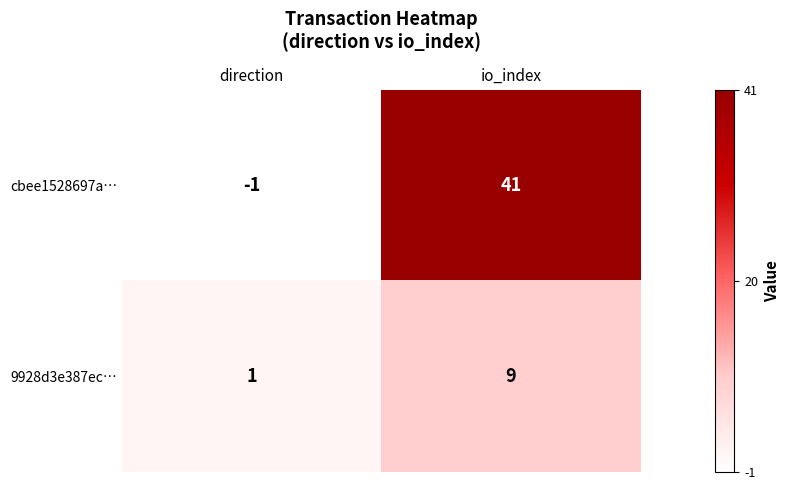

Is it true that cbee1528697a… equals -1 at direction?

True